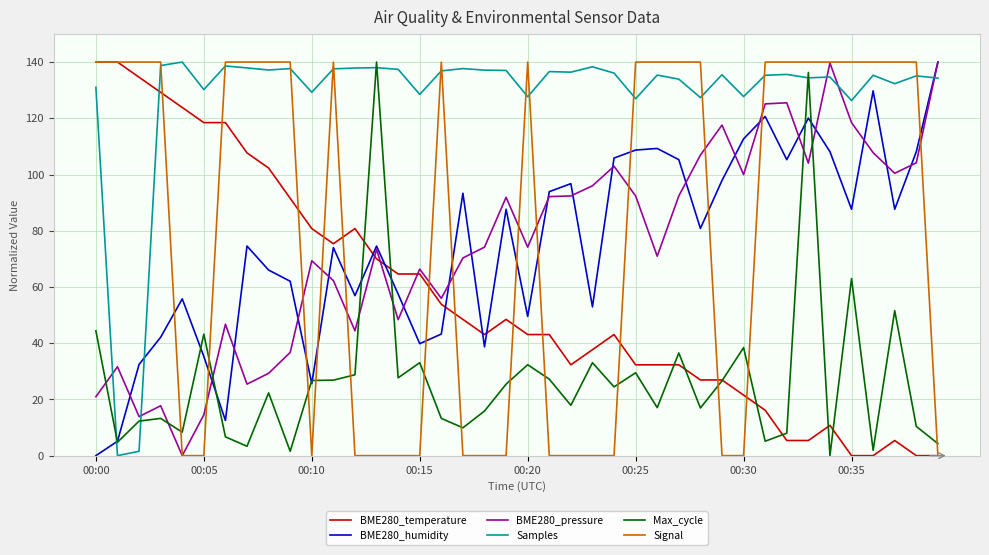

Which series has the largest total across all categories?

Samples